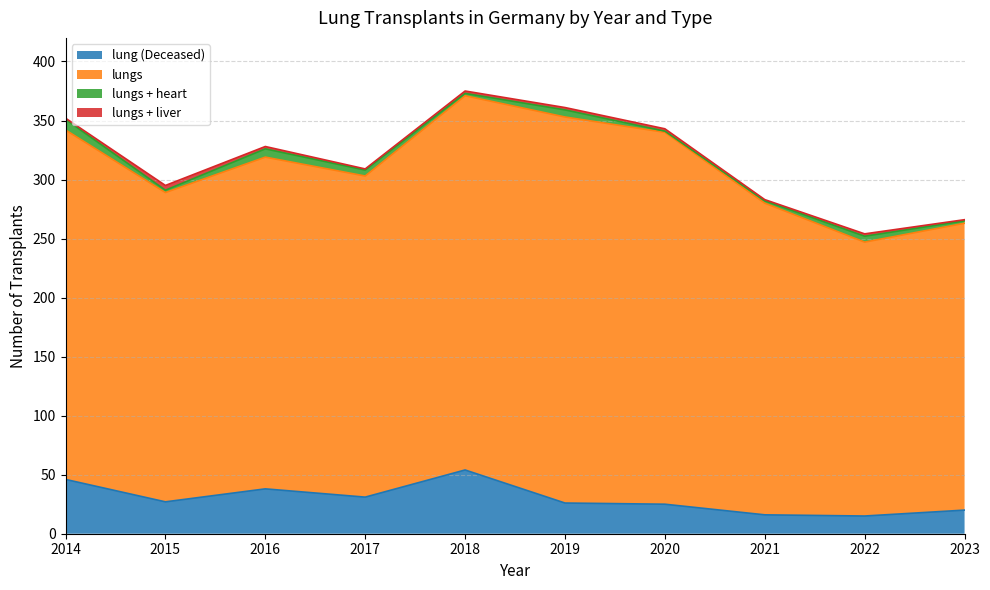

What is the sum of all lungs values?

2809